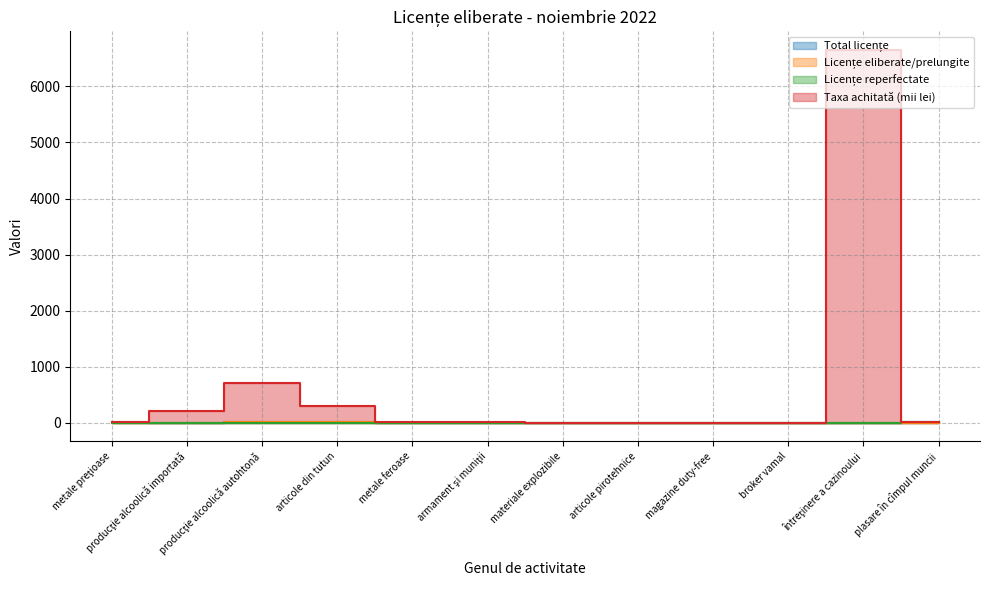

Count the number of data series in this chart.

4